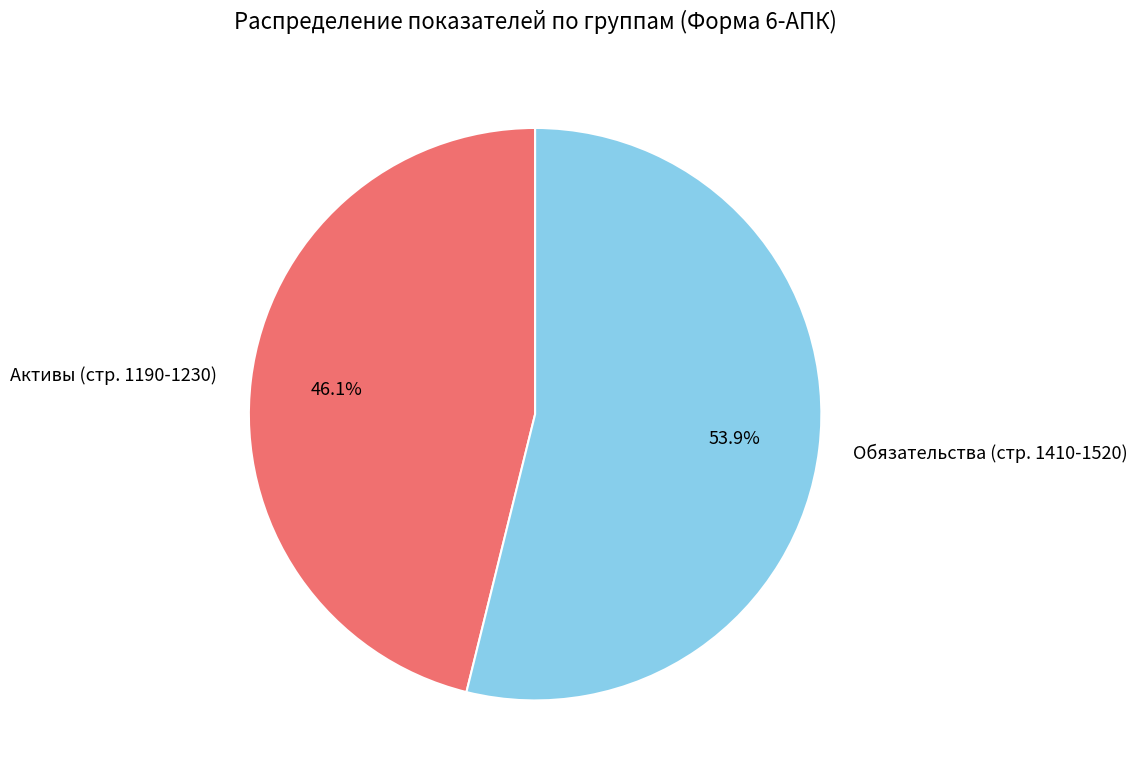

Which has a higher value, Обязательства (стр. 1410-1520) or Активы (стр. 1190-1230)?

Обязательства (стр. 1410-1520)